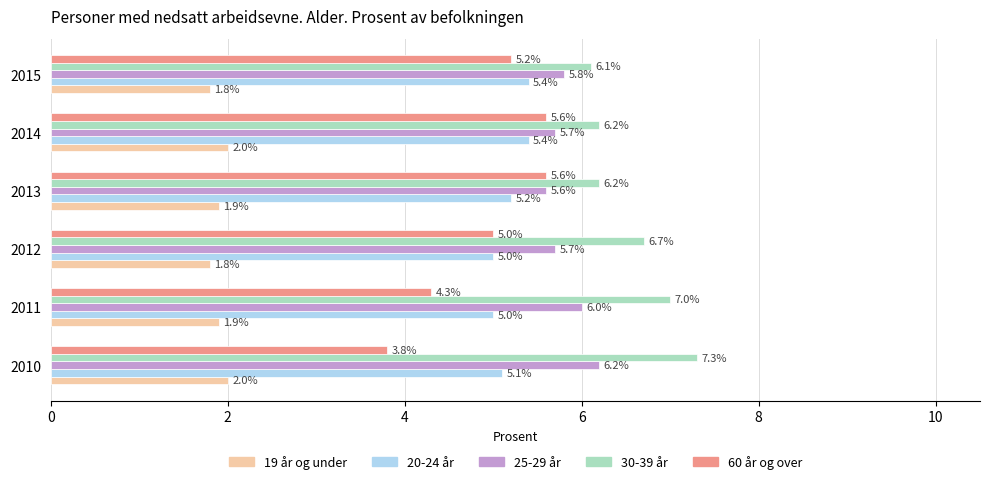

What is the greatest value displayed?

7.3